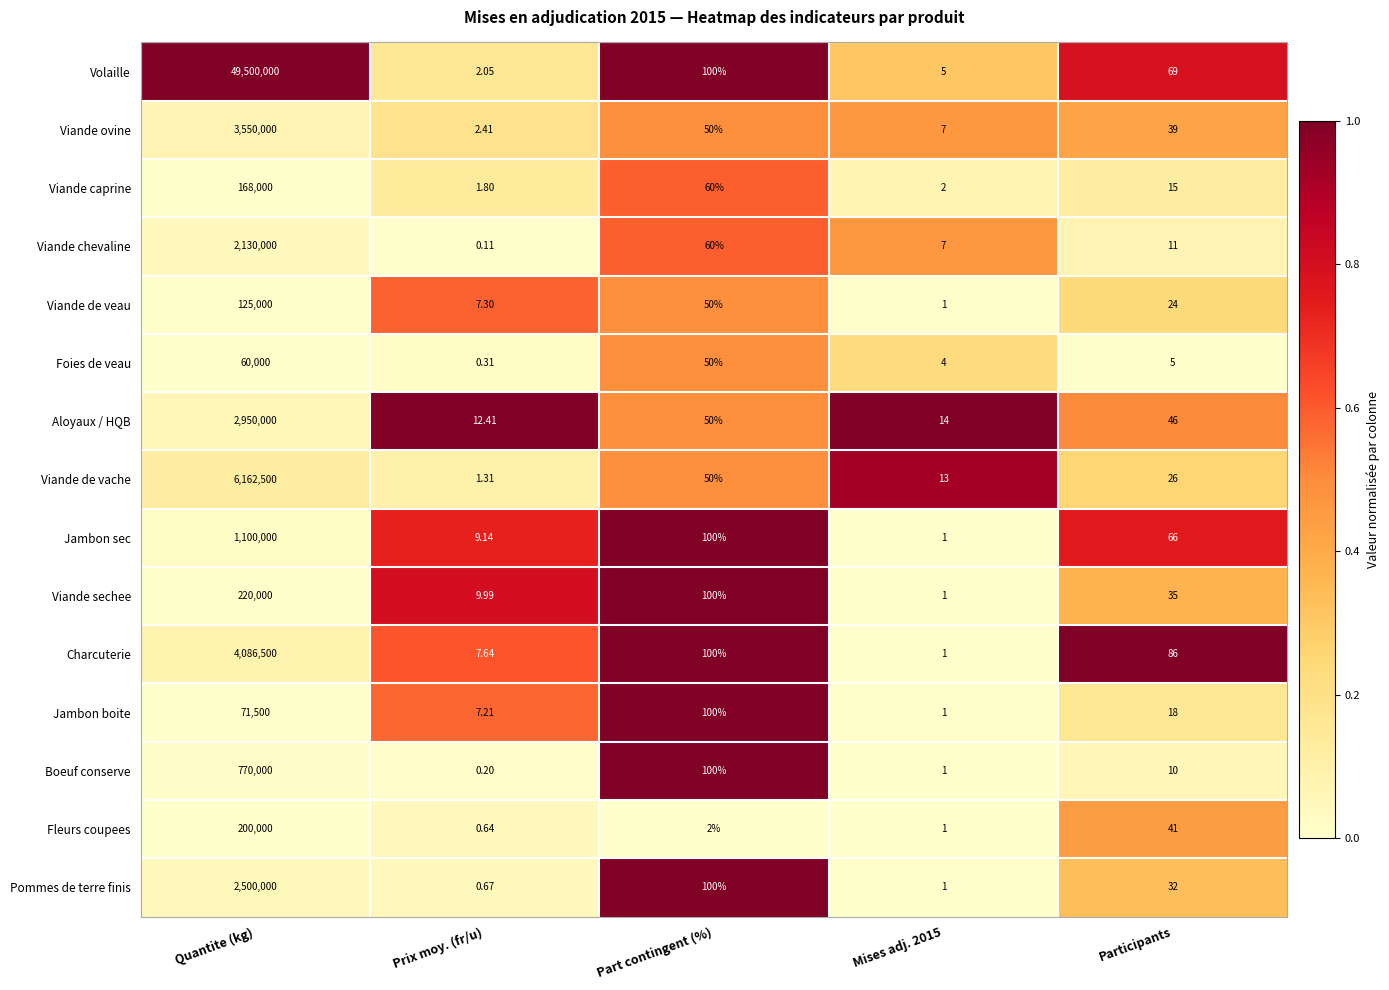

Between Mises adj. 2015 and Participants, which series saw the biggest shift?

Charcuterie